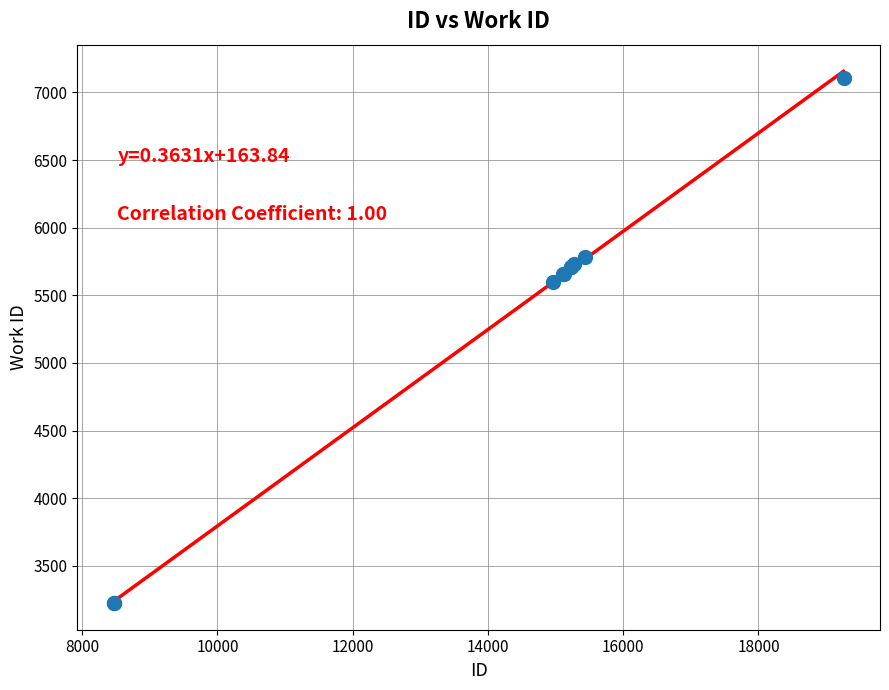

What Y value in the scatter plot is closest to 5166?

5597